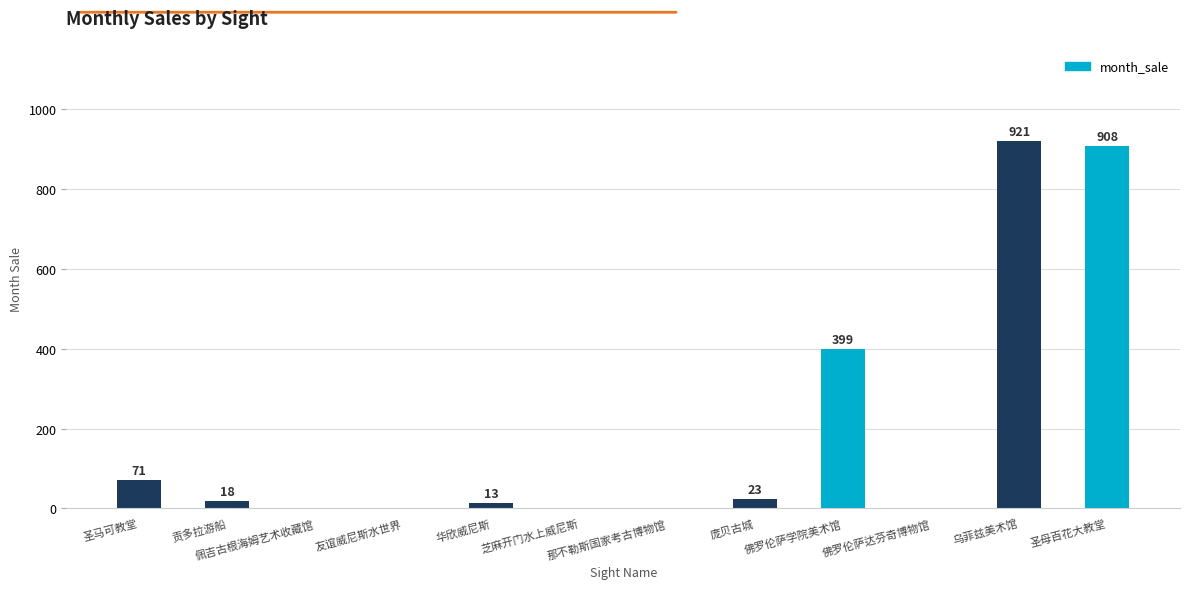

How many distinct data groups are displayed?

1